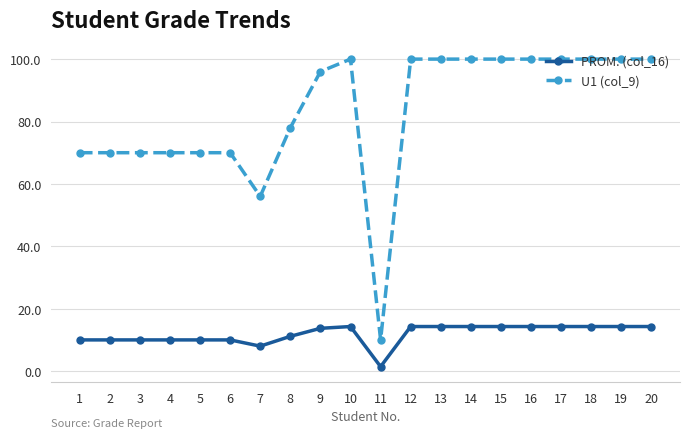

The value of U1 (col_9) at 15 is 100.0. True or false?

True